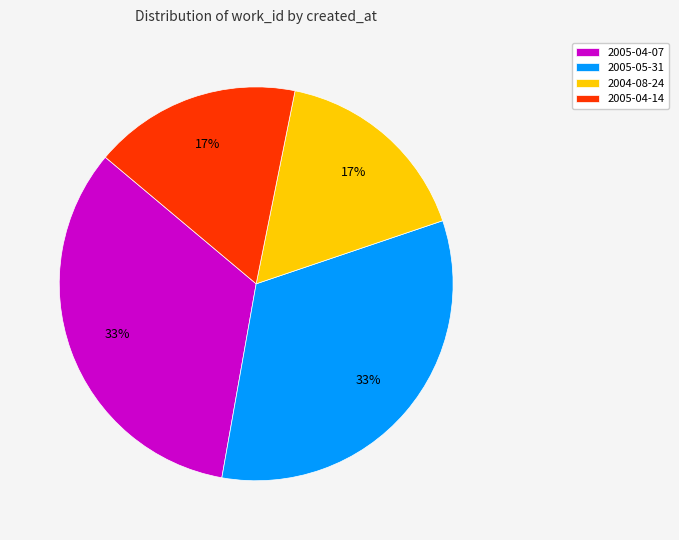

Does 2005-04-07 represent more than half of the total?

No